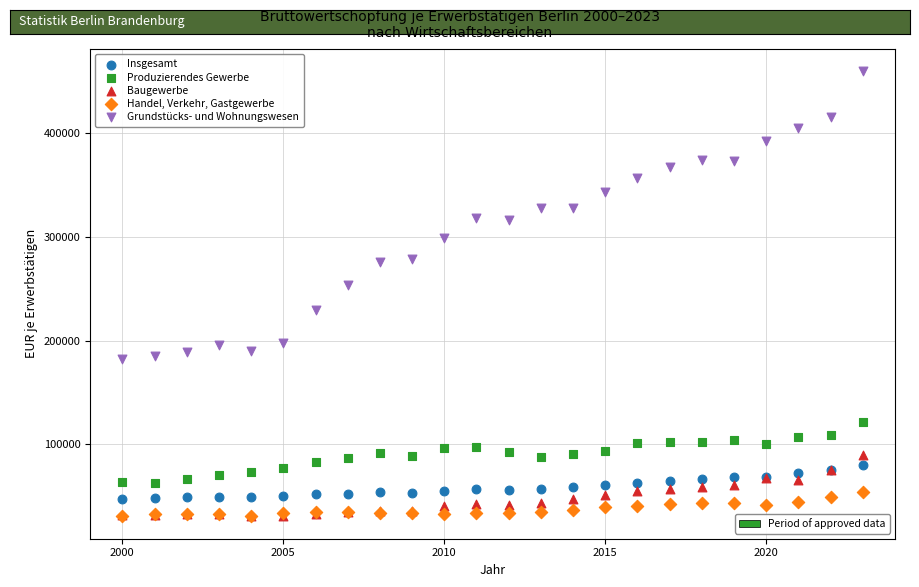

Across all series, what Y value is closest to 245100?

253187